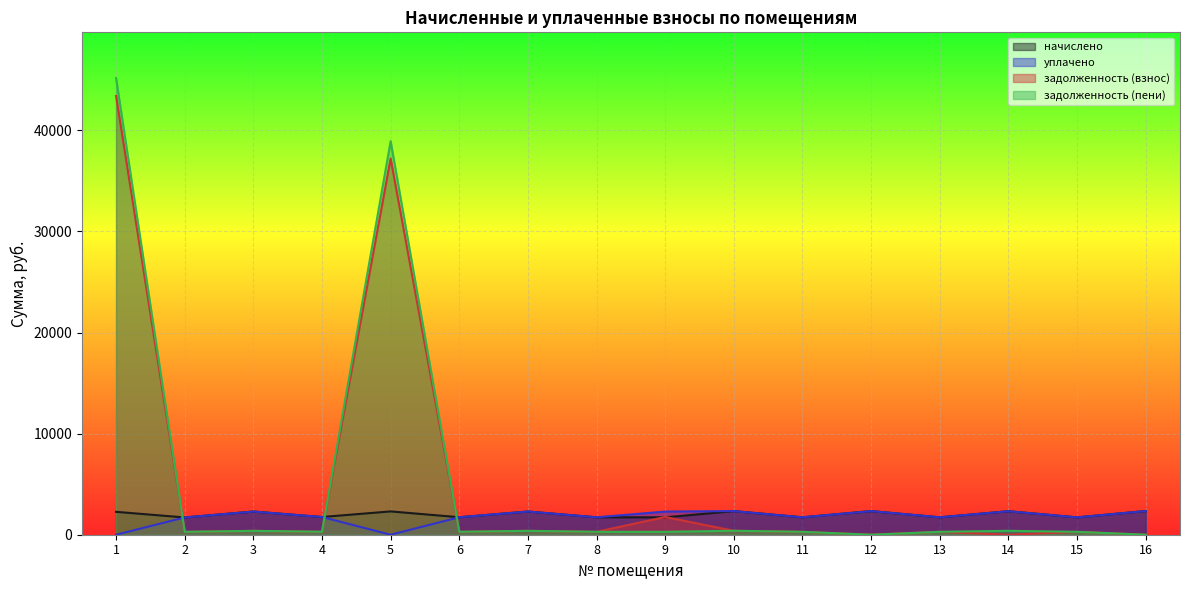

What is the value of the уплачено point at the 9th from the left?

2289.9